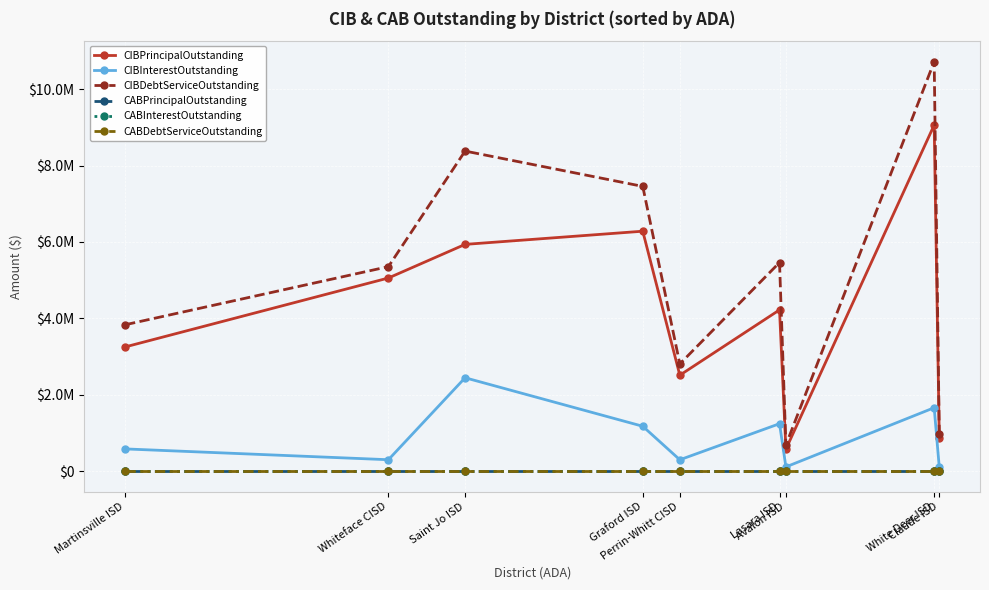

Does the chart have visible grid lines?

Yes